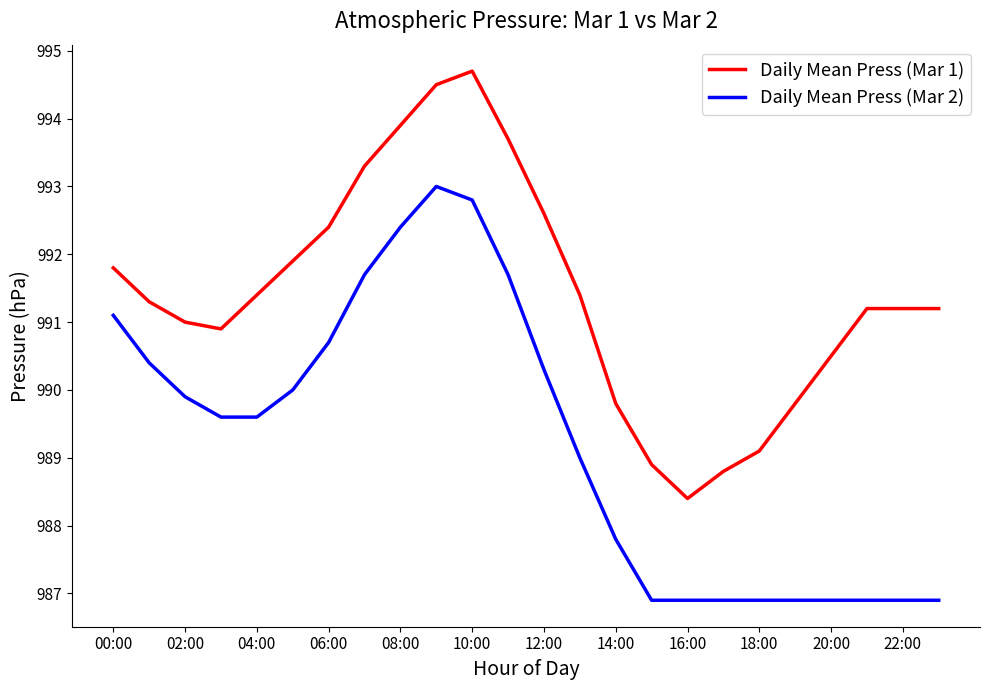

True or false: Daily Mean Press (Mar 2) and Daily Mean Press (Mar 1) intersect in this chart.

False